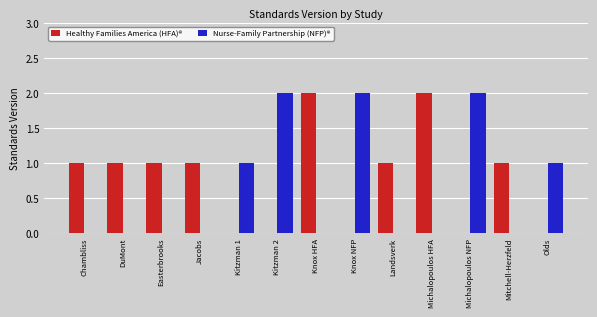

What are all the series names shown in the legend?

Healthy Families America (HFA)®, Nurse-Family Partnership (NFP)®